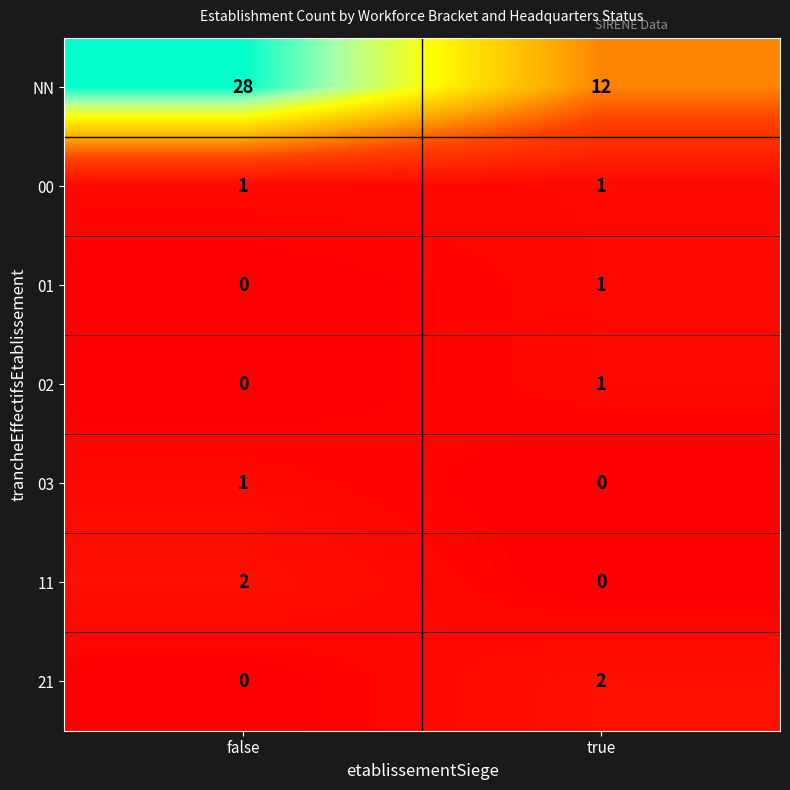

What is the total value across all series at false?

32